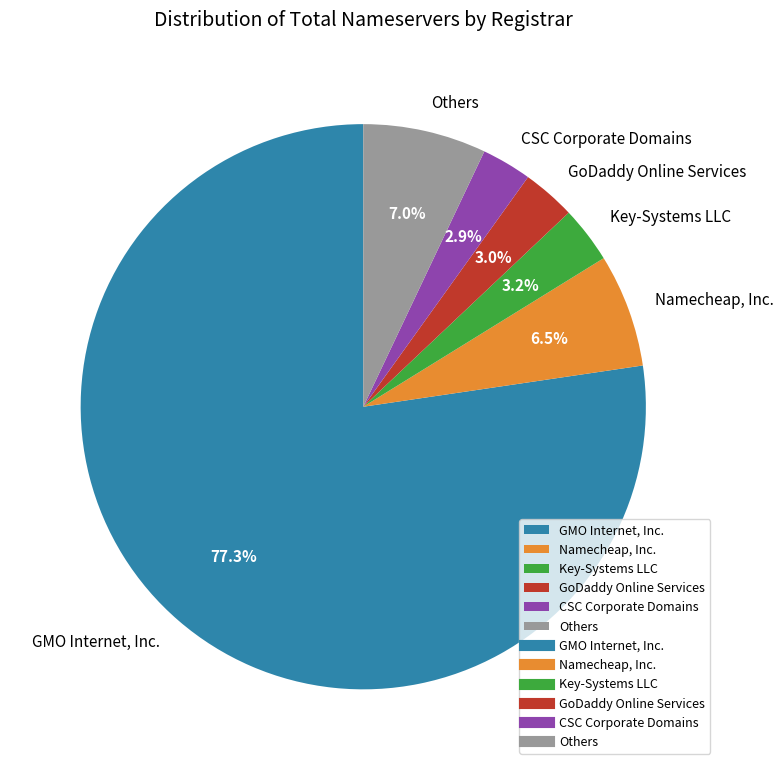

How many slices are in this pie chart?

6